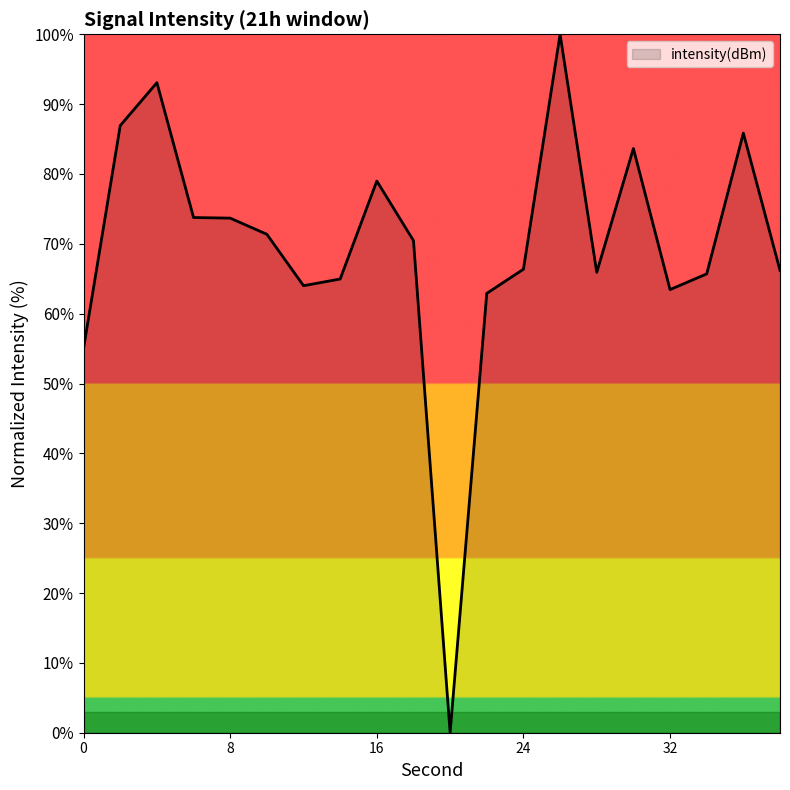

What is the maximum value shown in the chart?

100.0